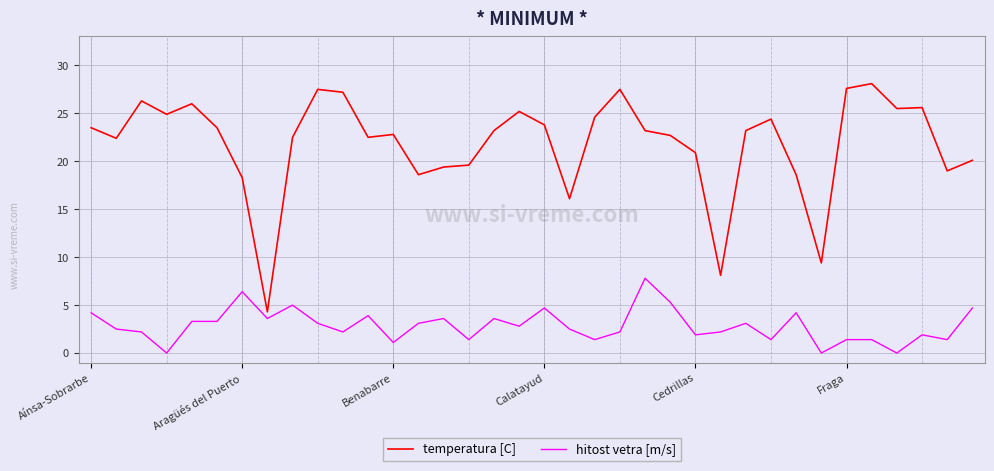

What is the difference between the maximum and minimum values in the hitost vetra [m/s] series?

7.8